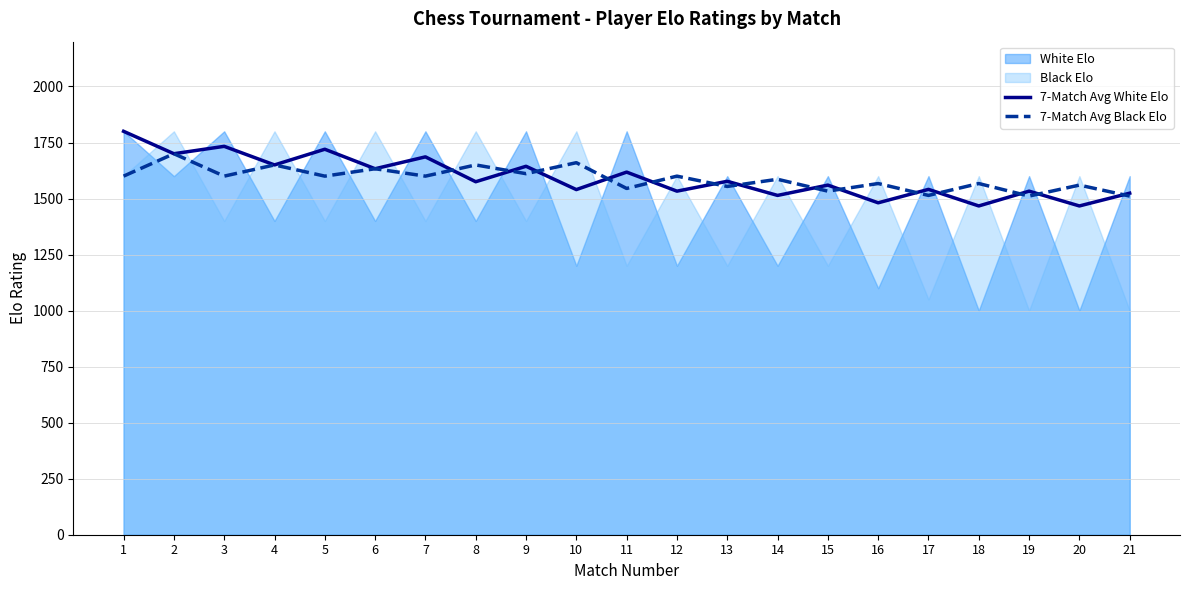

Read the 7-Match Avg Black Elo value at 14.

1586